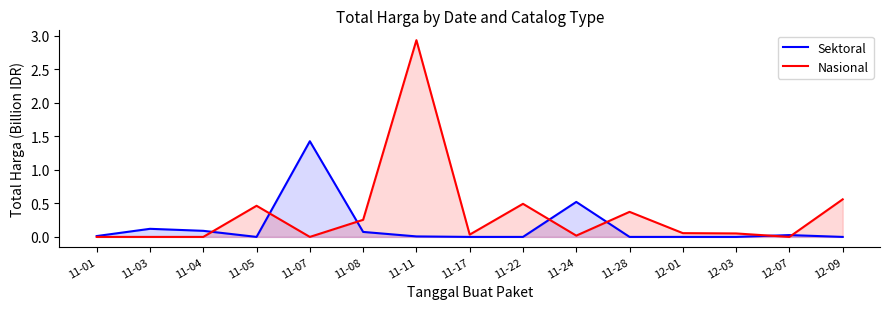

What is the greatest value displayed?

2.9